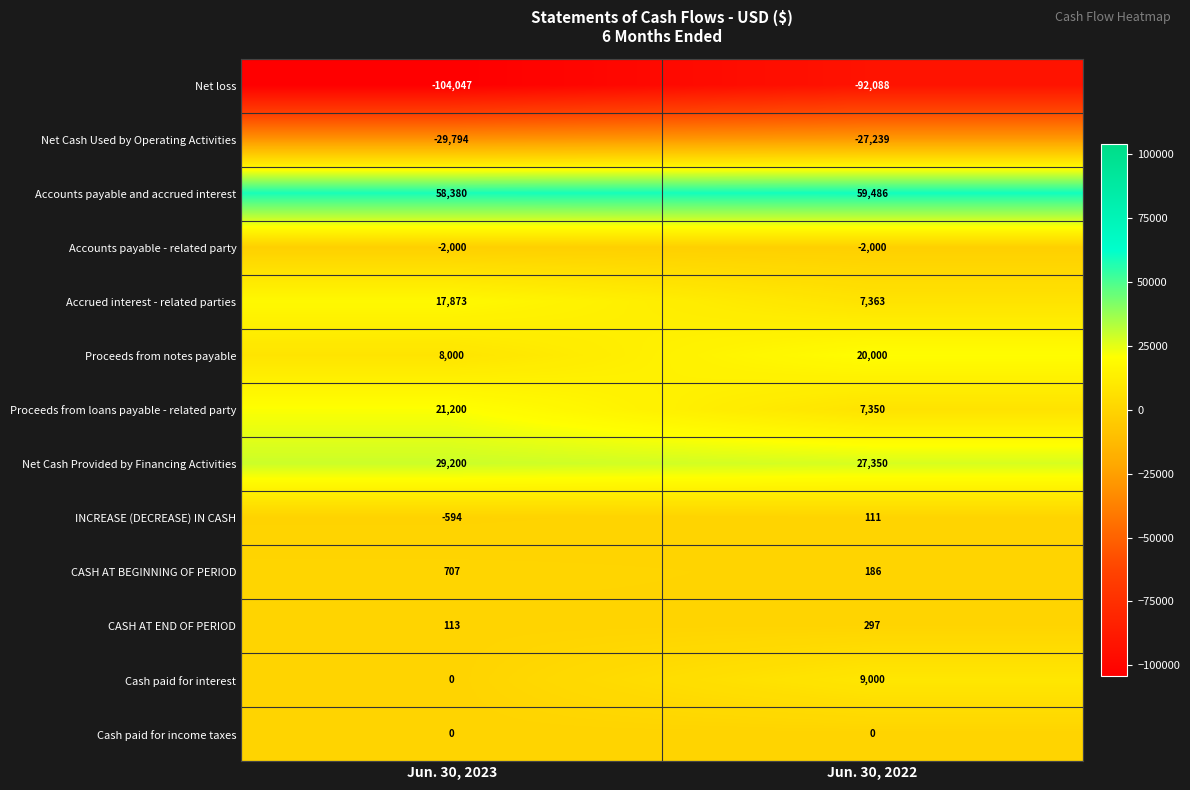

What is the spread (max minus min) of values at Jun. 30, 2022?

151574